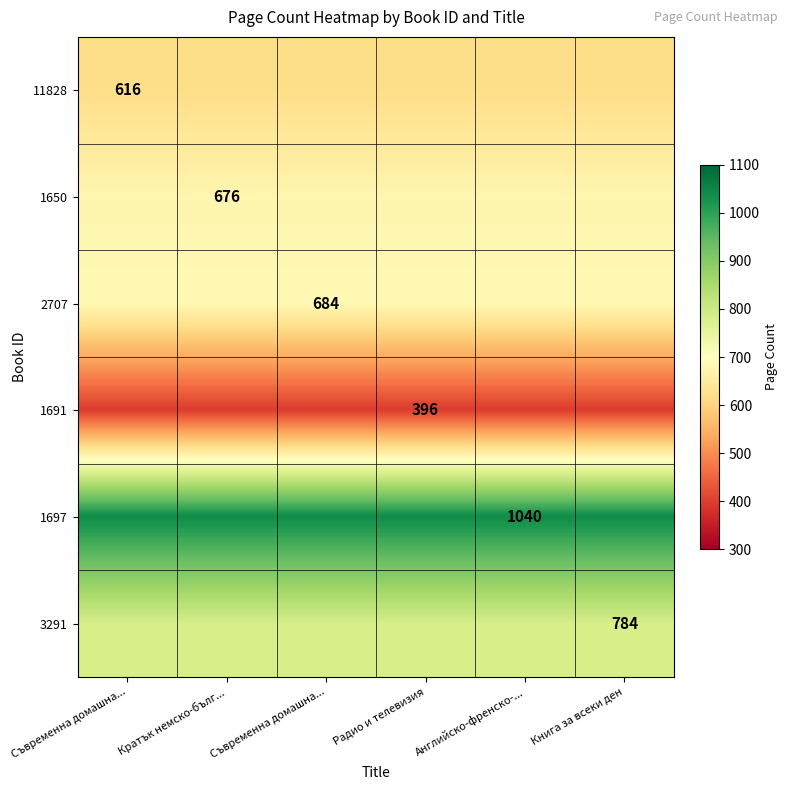

Where is 2707 nearest to the value 684?

Съвременна домашна...